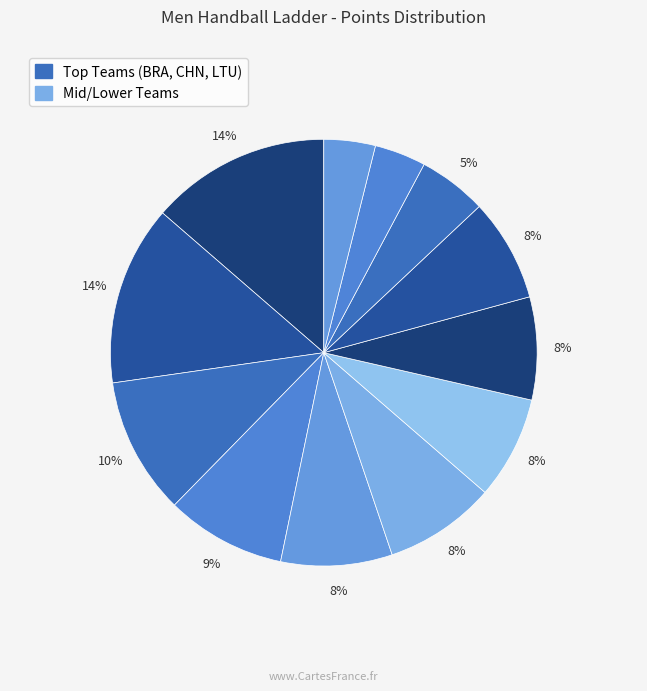

Is there any slice that represents more than half of the pie?

No